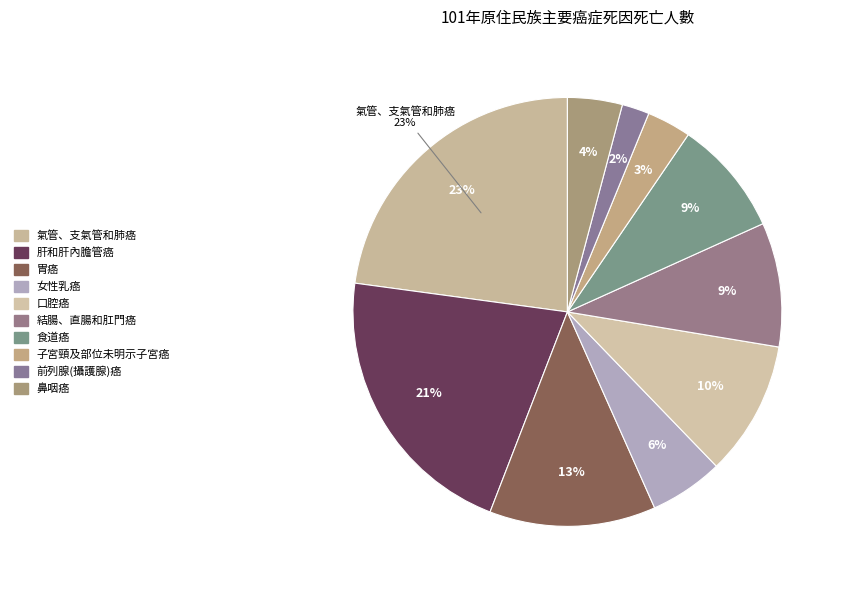

True or false: 女性乳癌 accounts for 6% of the total.

True